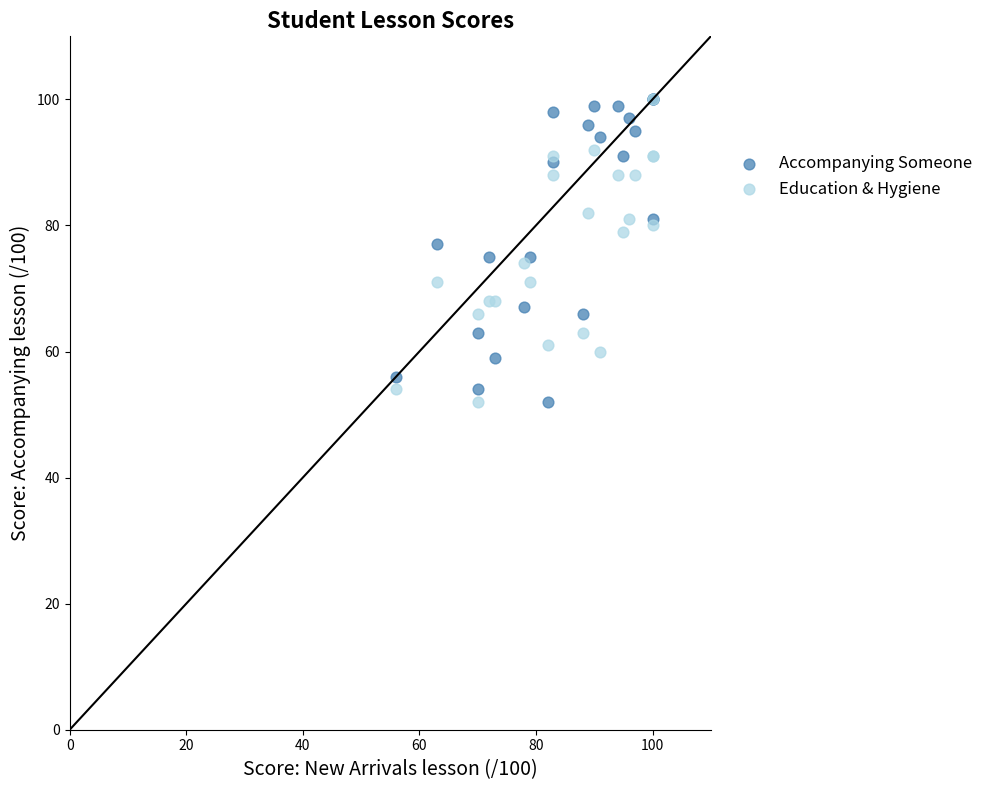

What are all the series names shown in the legend?

Accompanying Someone, Education & Hygiene